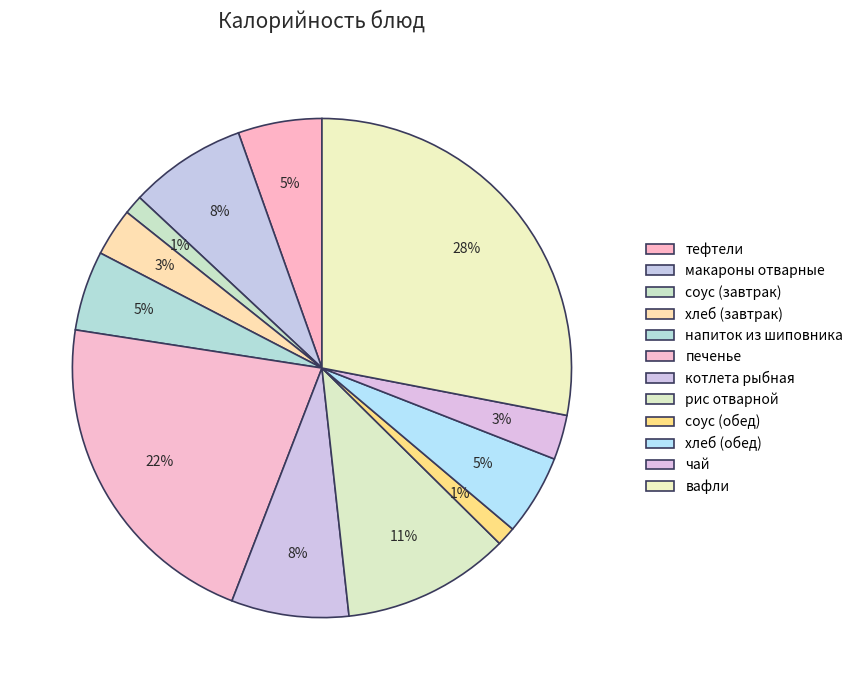

How many segments does this pie chart have?

12